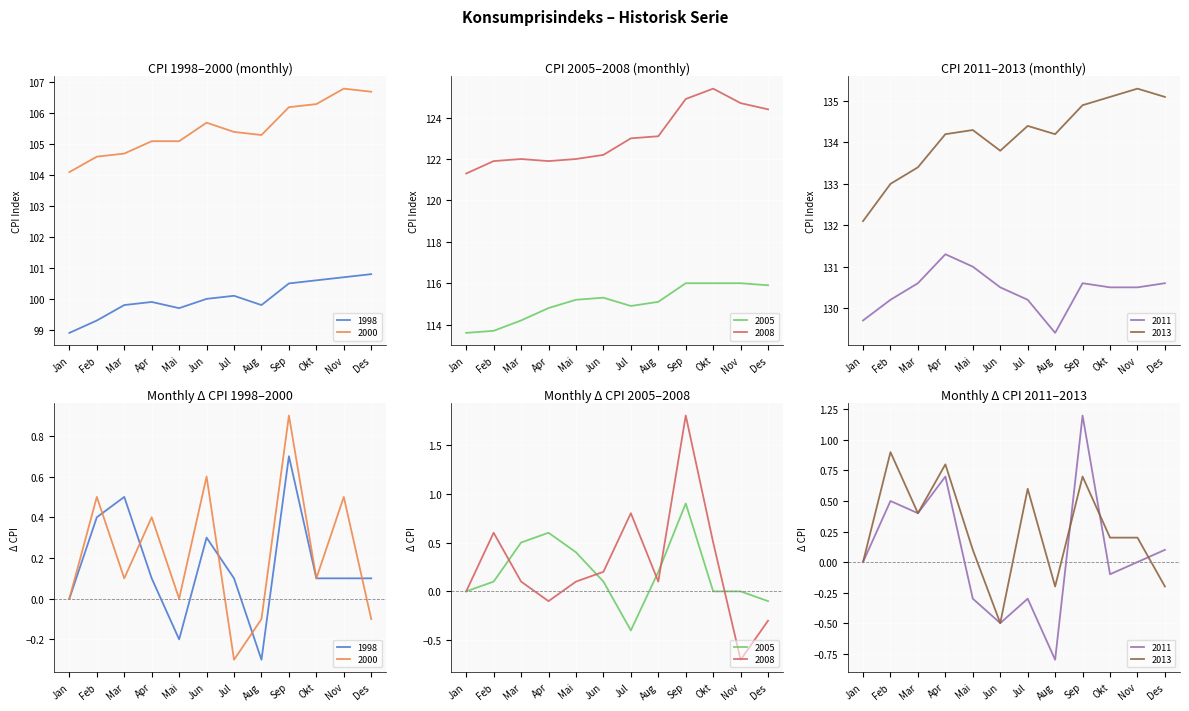

What is the highest value of the 2011 series?

131.3